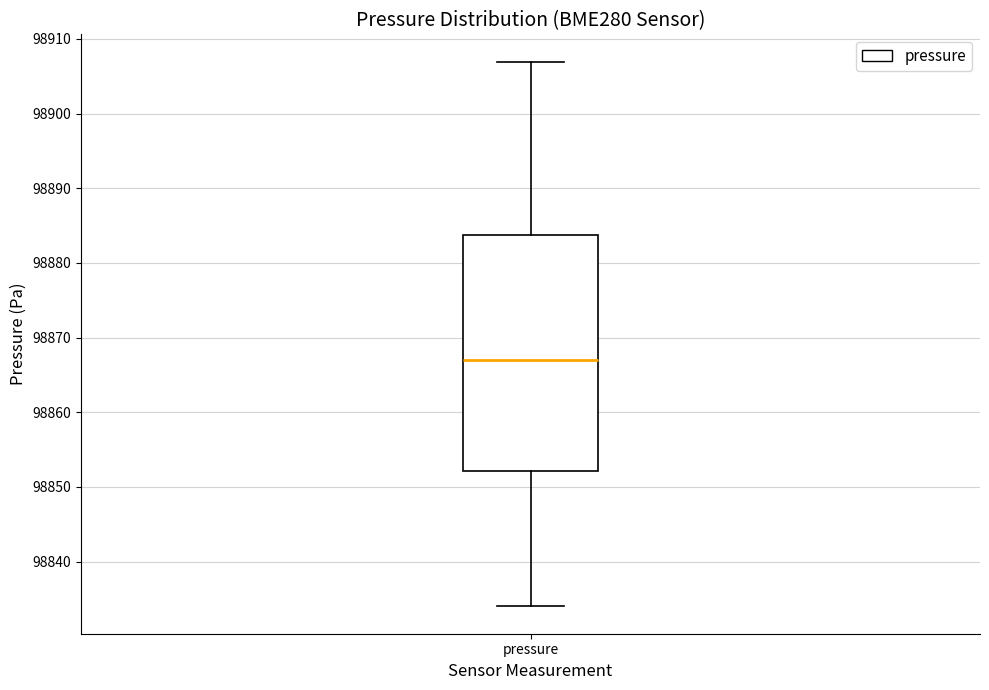

Transcribe this box plot: give where the median line is, the range the box spans, and where the two whiskers end, as read against the y-axis. The values are not printed on the chart, so give them approximately, as read against the axis.

median 98867, box 98852 to 98884, whiskers 98834 to 98907